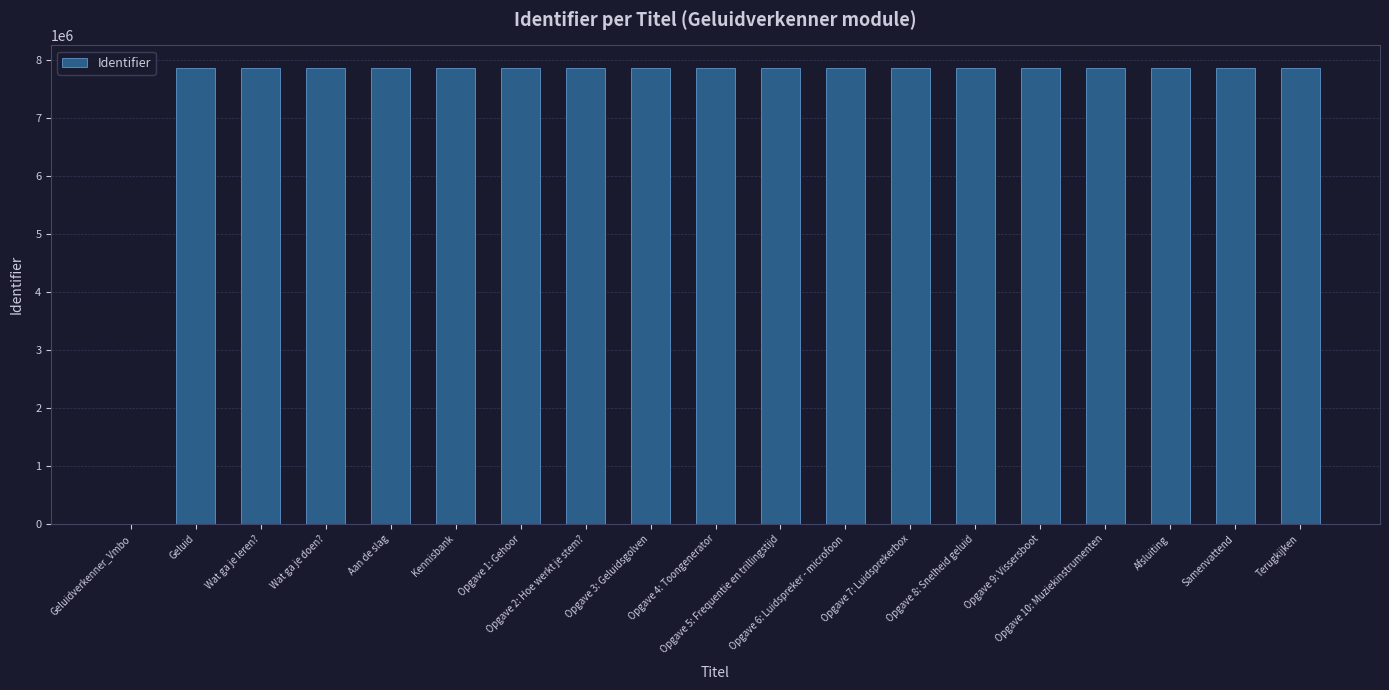

What is the sum of all values?

141542337